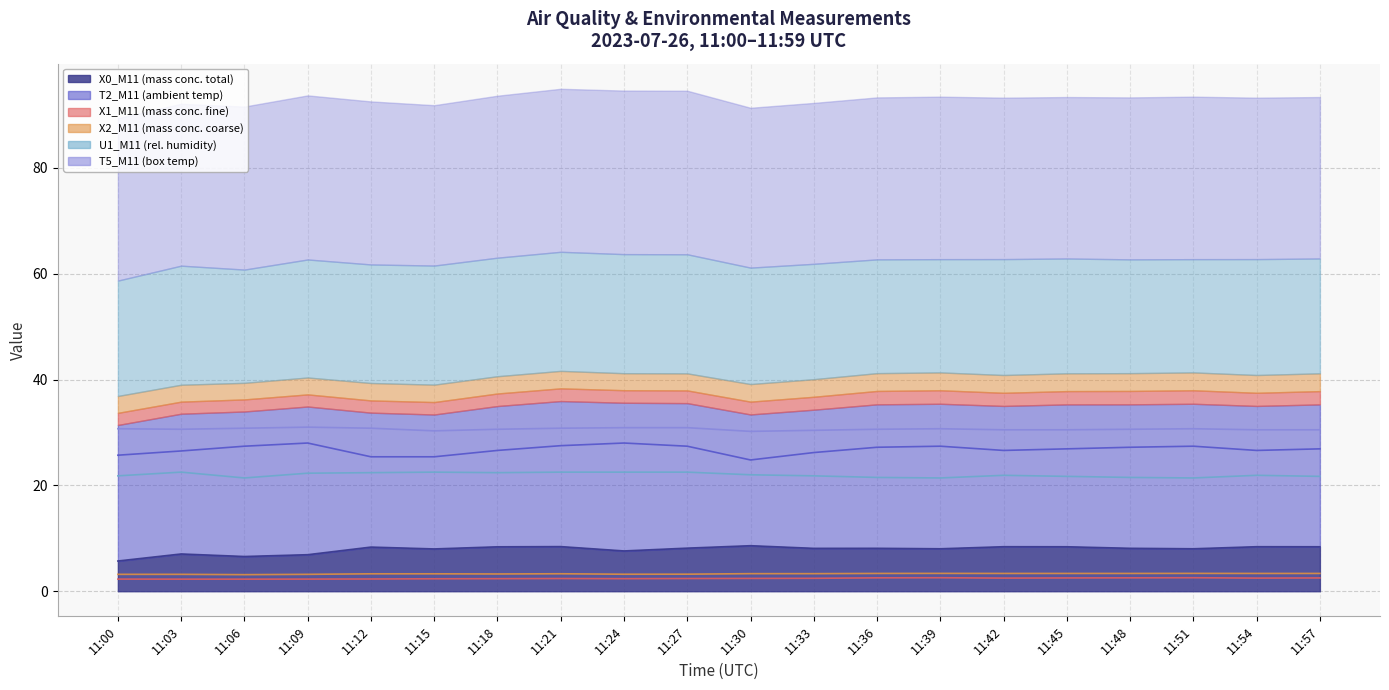

Reading right to left, extract all data points from this chart.

X0_M11 (mass conc. total): 11:57=8.4	11:54=8.4	11:51=8.0	11:48=8.1	11:45=8.4	11:42=8.4	11:39=8.0	11:36=8.1	11:33=8.1	11:30=8.6	11:27=8.1	11:24=7.6	11:21=8.4	11:18=8.4	11:15=8.0	11:12=8.3	11:09=6.9	11:06=6.6	11:03=7.0	11:00=5.7
T2_M11 (ambient temp): 11:57=26.9	11:54=26.6	11:51=27.4	11:48=27.2	11:45=26.9	11:42=26.6	11:39=27.4	11:36=27.2	11:33=26.2	11:30=24.8	11:27=27.4	11:24=28.0	11:21=27.5	11:18=26.6	11:15=25.4	11:12=25.4	11:09=28.0	11:06=27.4	11:03=26.5	11:00=25.7
X1_M11 (mass conc. fine): 11:57=2.5	11:54=2.5	11:51=2.5	11:48=2.5	11:45=2.5	11:42=2.5	11:39=2.5	11:36=2.5	11:33=2.4	11:30=2.4	11:27=2.4	11:24=2.4	11:21=2.4	11:18=2.4	11:15=2.4	11:12=2.3	11:09=2.3	11:06=2.3	11:03=2.3	11:00=2.3
X2_M11 (mass conc. coarse): 11:57=3.4	11:54=3.4	11:51=3.4	11:48=3.4	11:45=3.4	11:42=3.4	11:39=3.4	11:36=3.4	11:33=3.3	11:30=3.3	11:27=3.2	11:24=3.2	11:21=3.3	11:18=3.3	11:15=3.3	11:12=3.3	11:09=3.2	11:06=3.1	11:03=3.2	11:00=3.2
U1_M11 (rel. humidity): 11:57=21.7	11:54=21.9	11:51=21.4	11:48=21.5	11:45=21.7	11:42=21.9	11:39=21.4	11:36=21.5	11:33=21.8	11:30=22.0	11:27=22.5	11:24=22.5	11:21=22.5	11:18=22.4	11:15=22.5	11:12=22.4	11:09=22.3	11:06=21.4	11:03=22.5	11:00=21.8
T5_M11 (box temp): 11:57=30.5	11:54=30.5	11:51=30.7	11:48=30.6	11:45=30.5	11:42=30.5	11:39=30.7	11:36=30.6	11:33=30.4	11:30=30.2	11:27=30.9	11:24=30.9	11:21=30.8	11:18=30.6	11:15=30.3	11:12=30.8	11:09=31.0	11:06=30.8	11:03=30.6	11:00=30.7